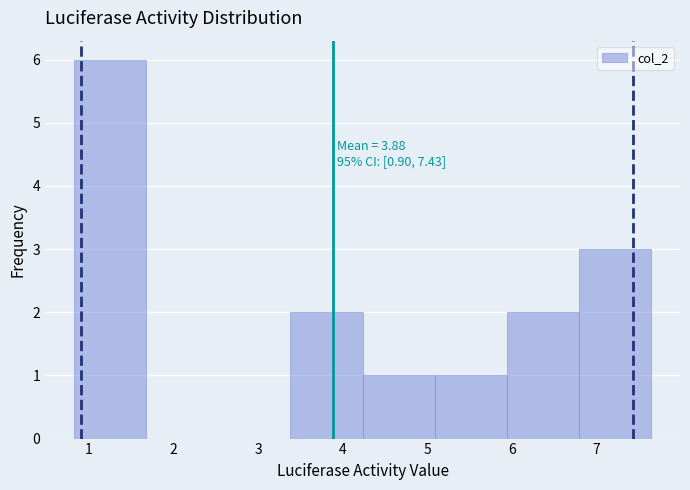

Over which range of the x-axis is the bar tallest?

0.8 to 1.7